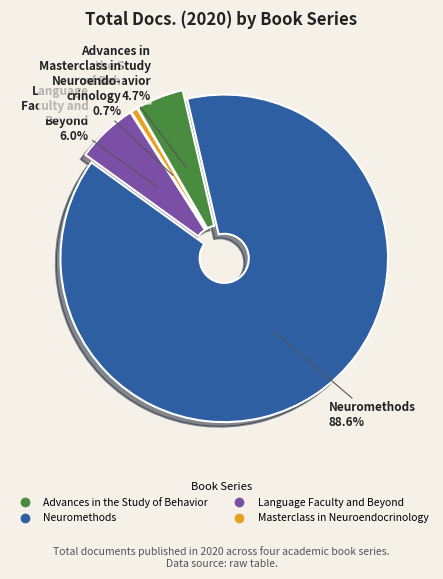

To the nearest percent, what is the average slice percentage?

25%